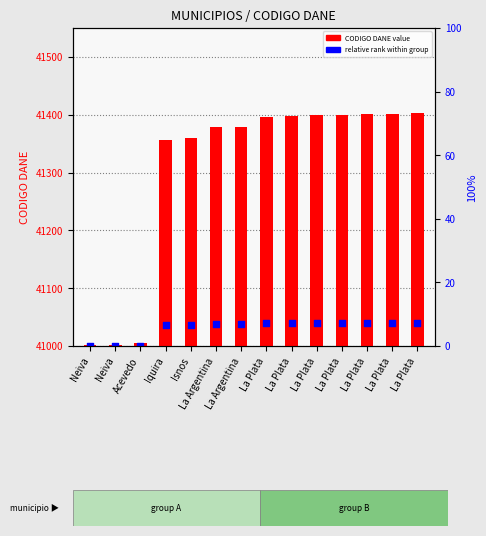

Which series has the largest Y range (max minus min)?

CODIGO DANE